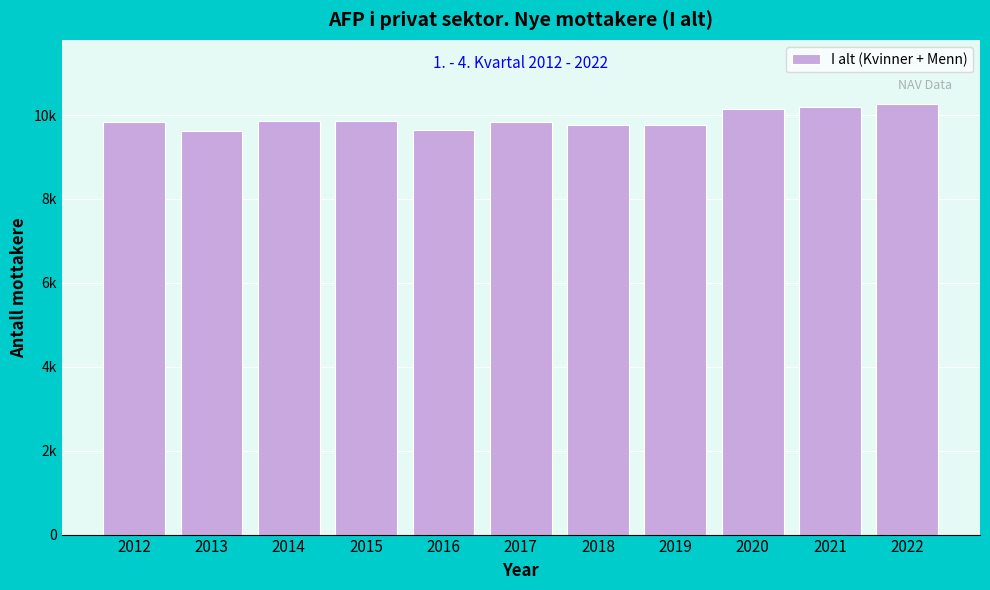

Are the bars horizontal?

No